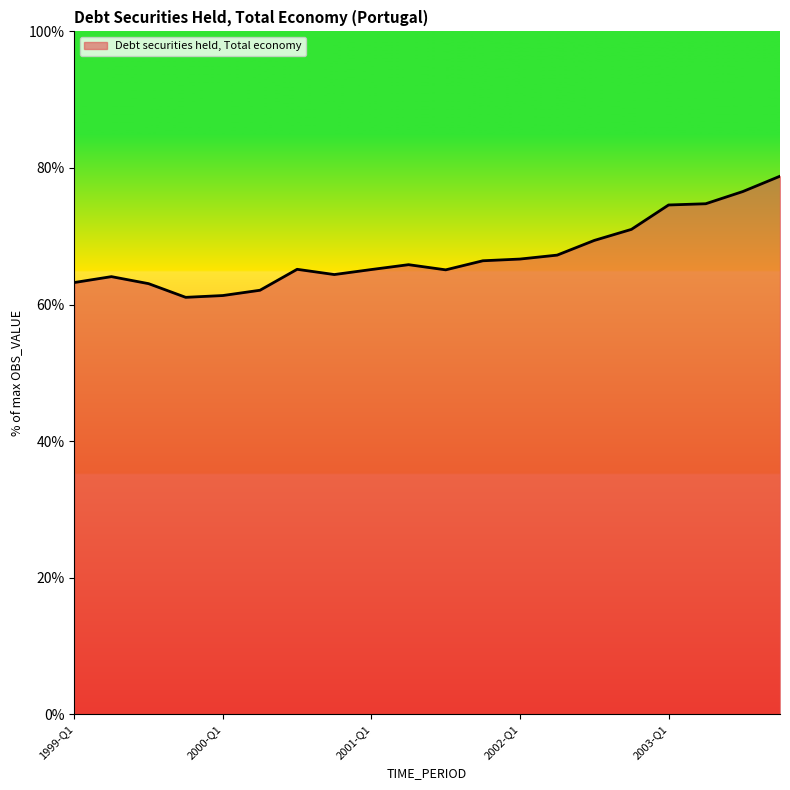

What is the greatest value displayed?

78.8